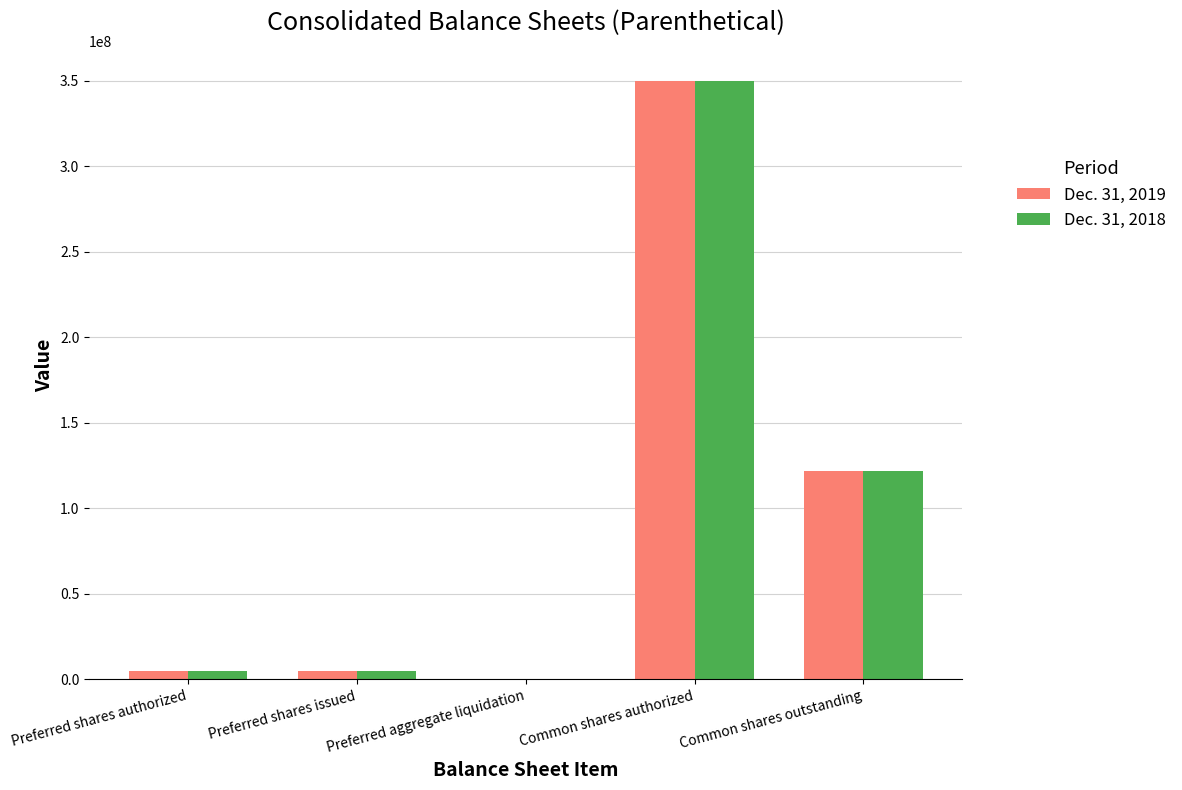

Is the value of Dec. 31, 2018 at Common shares authorized greater than the value of Dec. 31, 2019 at Common shares outstanding?

Yes